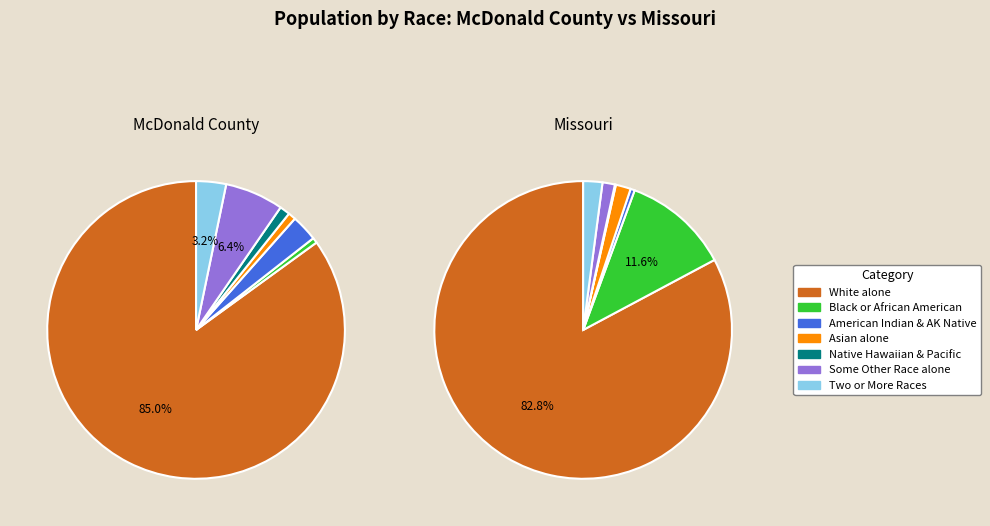

To the nearest percent, what is the difference between the Some Other Race alone and American Indian and Alaska Native slice percentages?

3%